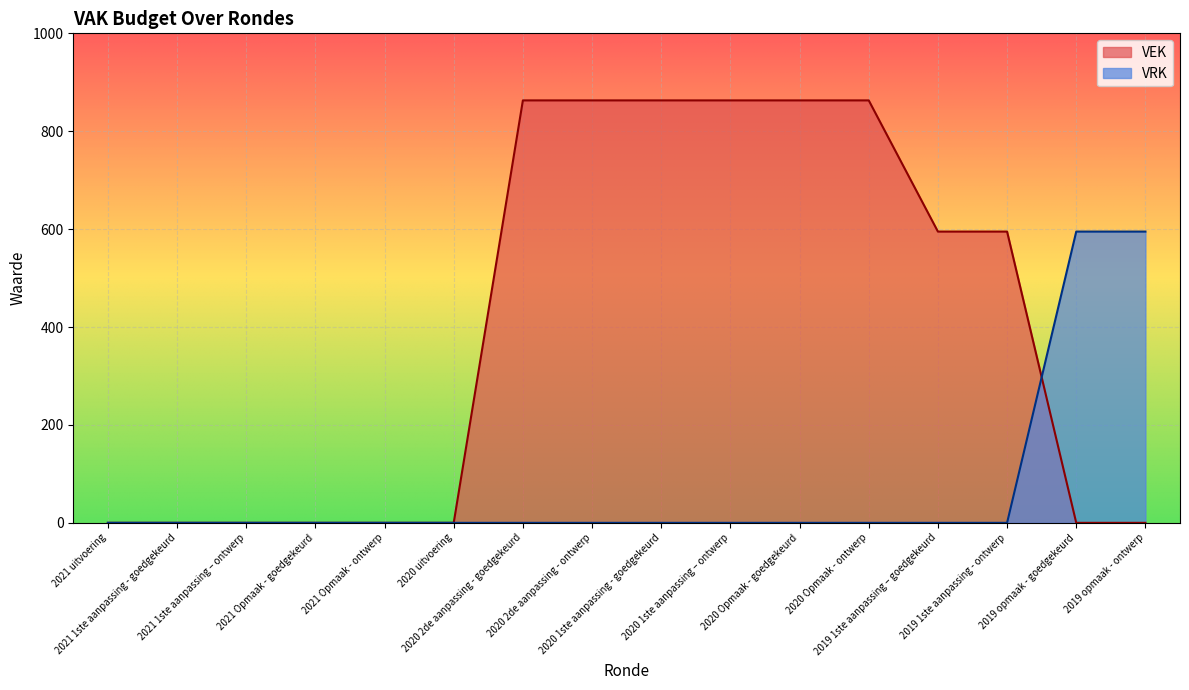

What are all the series names shown in the legend?

VEK, VRK